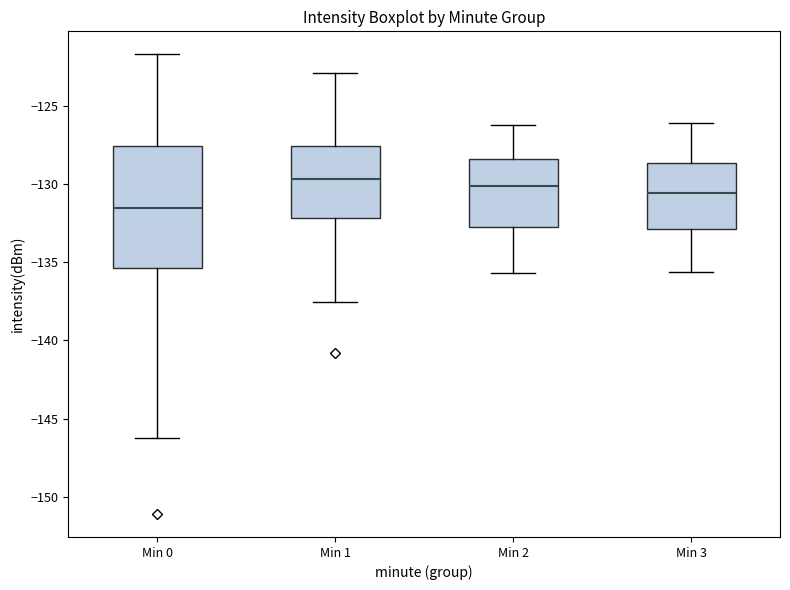

Reading left to right, transcribe this box plot: for each box, give where its median line is, the range the box spans, and where its two whiskers end, as read against the y-axis. The values are not printed on the chart, so give them approximately, as read against the axis.

Min 0: median -131.5, box -135.5 to -127.5, whiskers -146.0 to -121.5
Min 1: median -129.5, box -132.0 to -127.5, whiskers -137.5 to -123.0
Min 2: median -130.0, box -132.5 to -128.5, whiskers -135.5 to -126.0
Min 3: median -130.5, box -133.0 to -128.5, whiskers -135.5 to -126.0